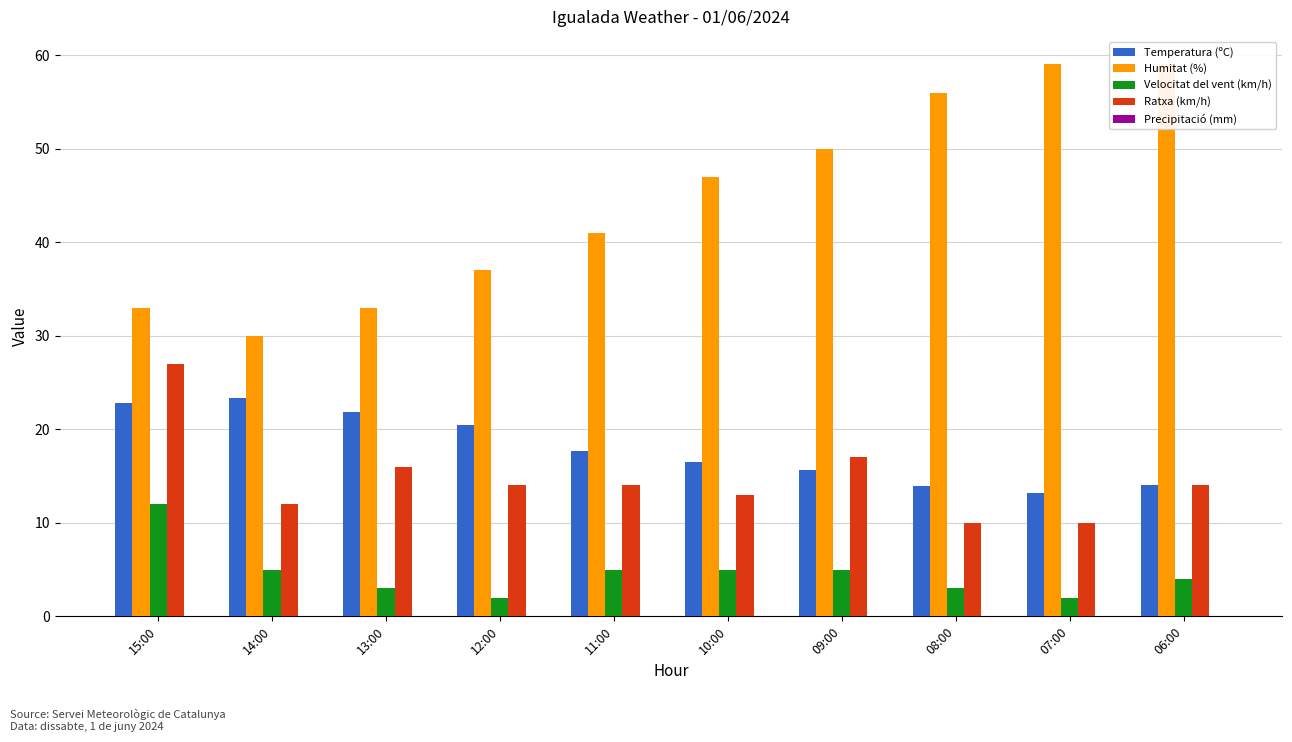

How many bars are there in each group?

5